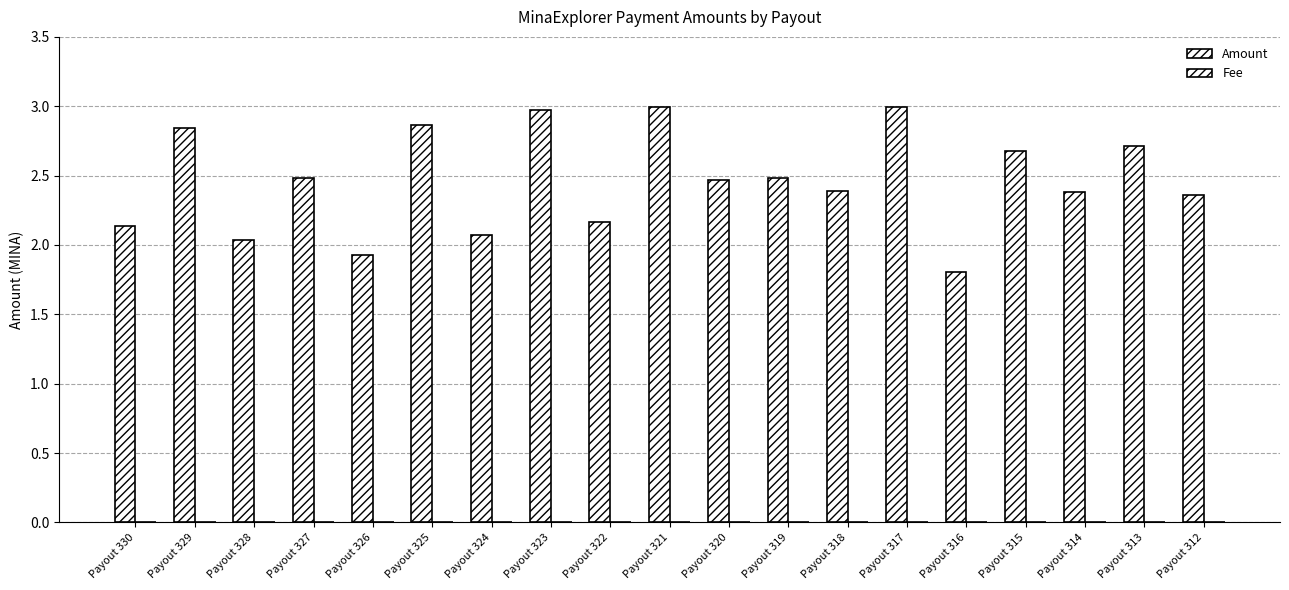

Are the bars grouped side by side (vs. stacked)?

Yes